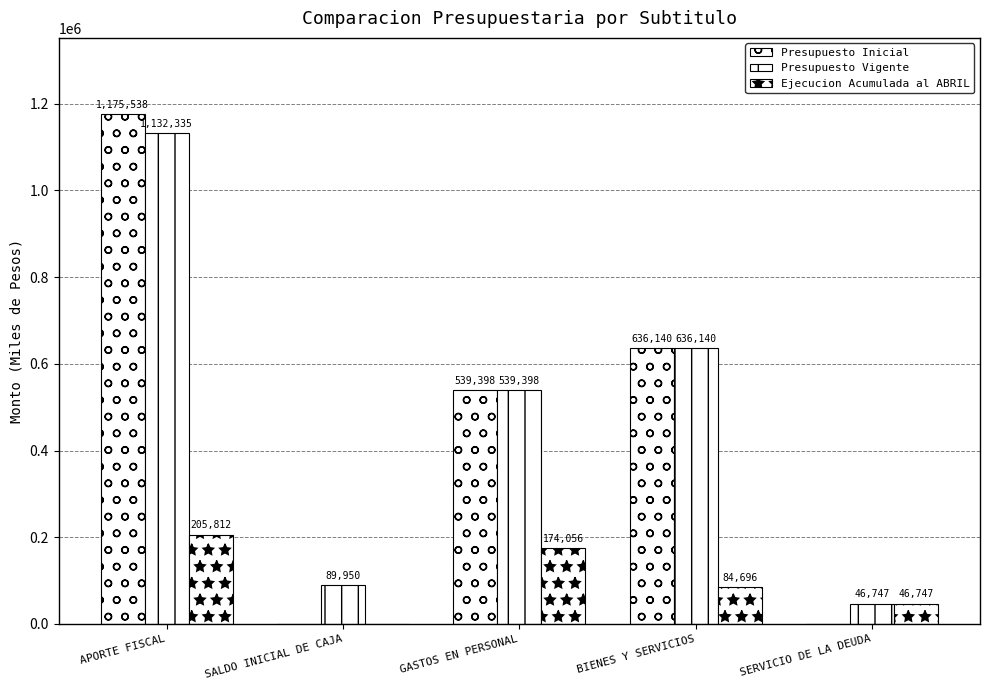

How many categories are shown in the chart?

5